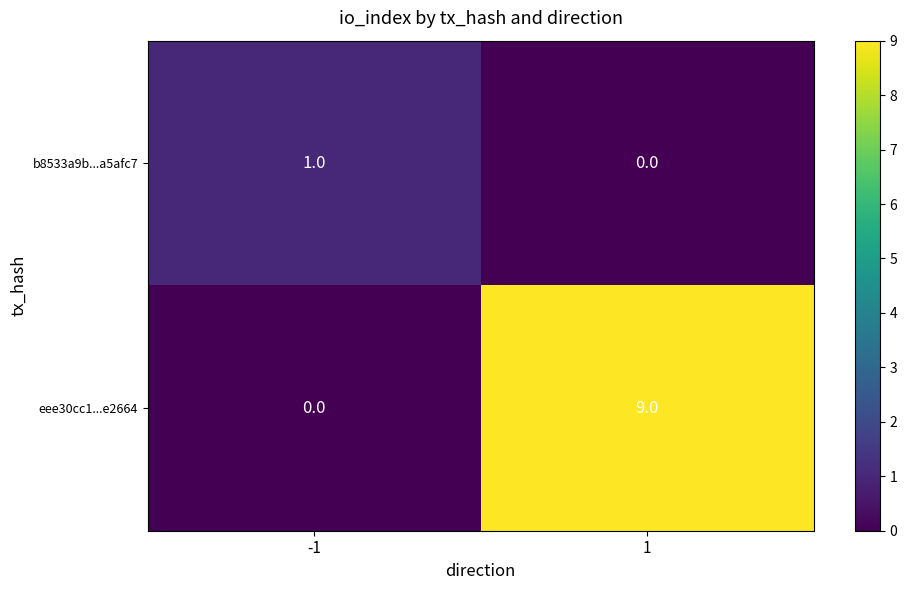

What is the sum of the eee30cc1...e2664 values at 1 and -1?

9